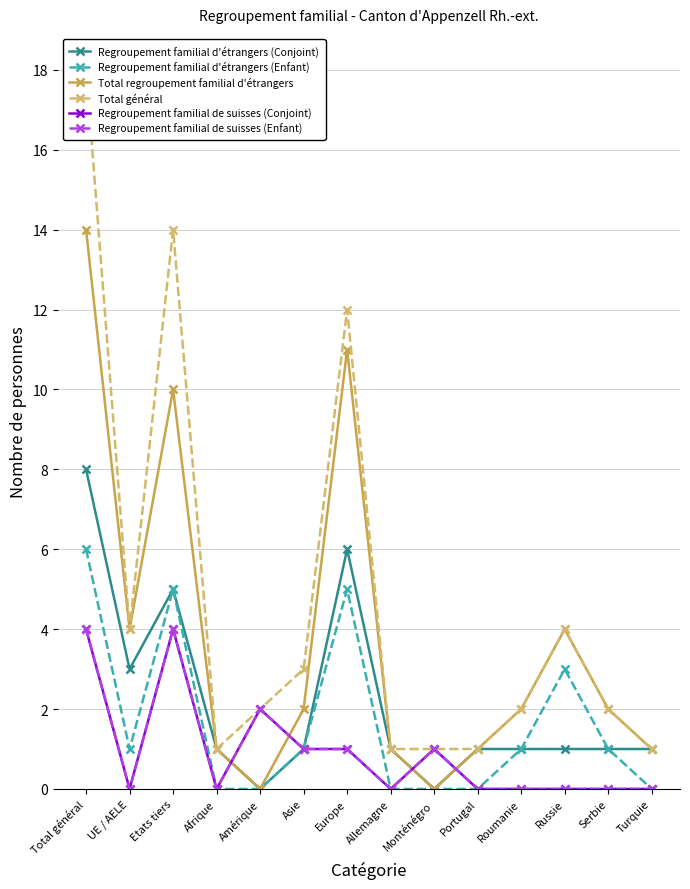

What is the difference between the highest and lowest values at Turquie?

1